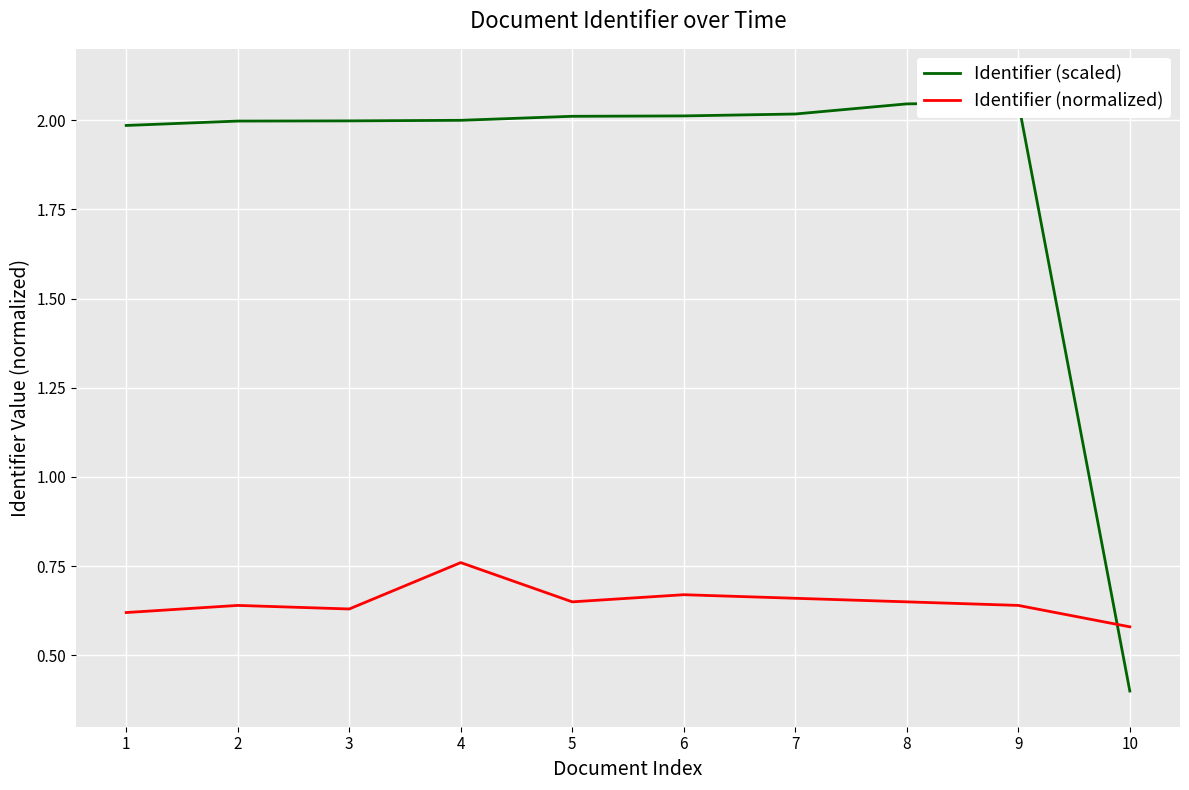

Is the value of Identifier (scaled) at 9 greater than the value of Identifier (normalized) at 2?

Yes